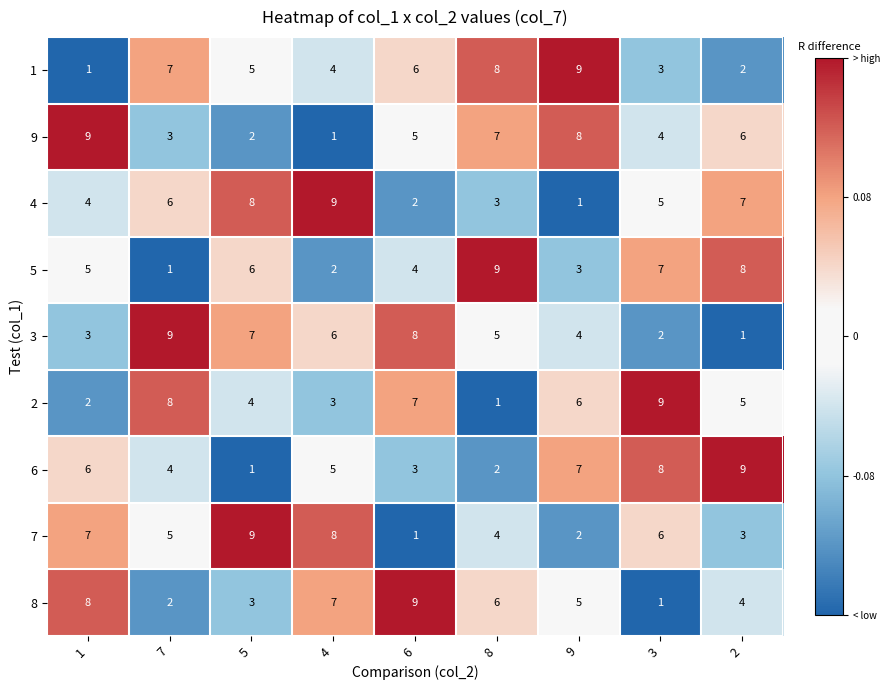

What is the difference between the maximum and minimum values in the 7 series?

8